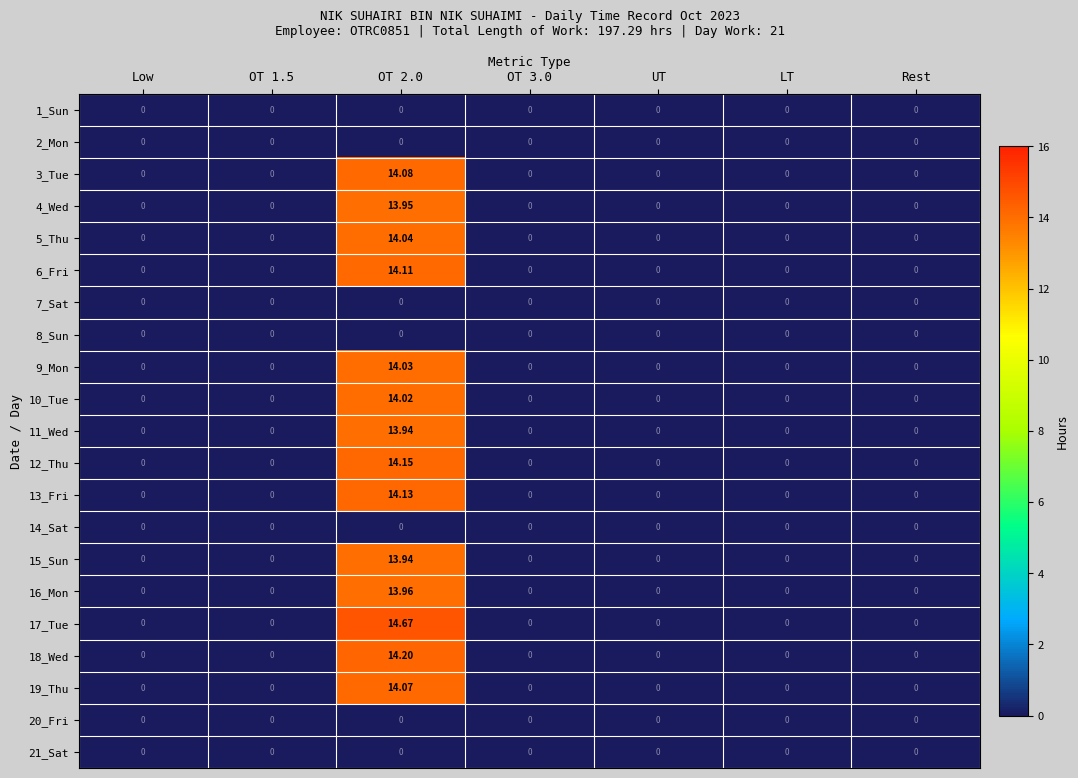

Which category has the highest value across all series?

OT 2.0